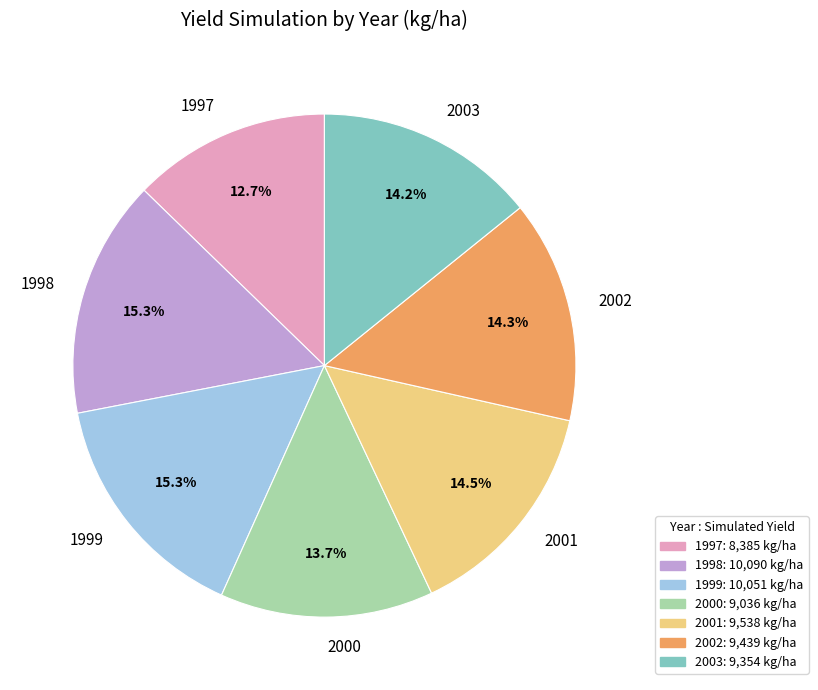

Is it true that 2001 is 9% of the pie?

False